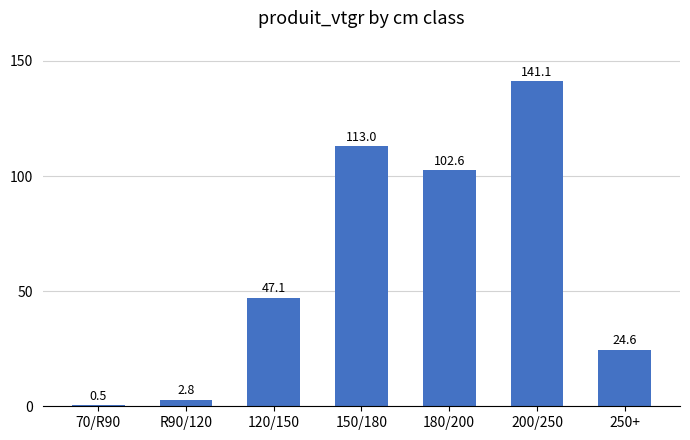

What is the change in value from 70/R90 to 250+?

+24.1